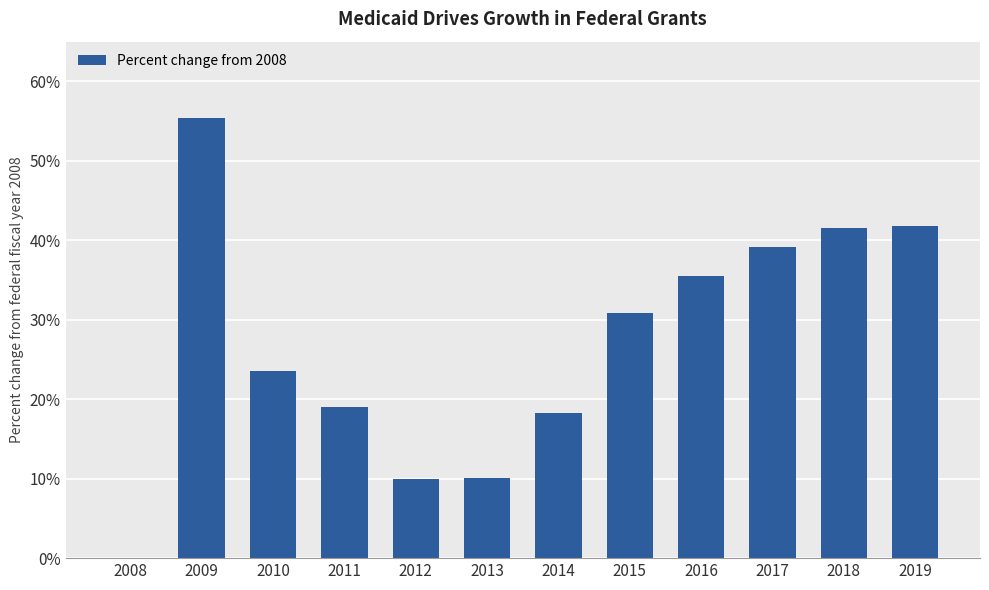

Are the bars horizontal?

No